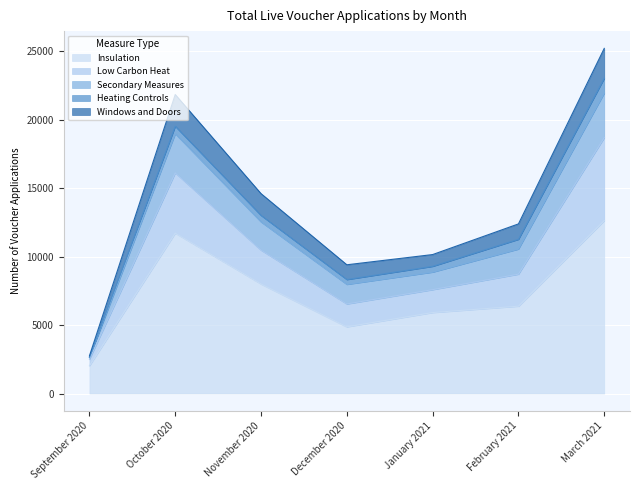

Does the chart display data point markers on the line(s)?

No